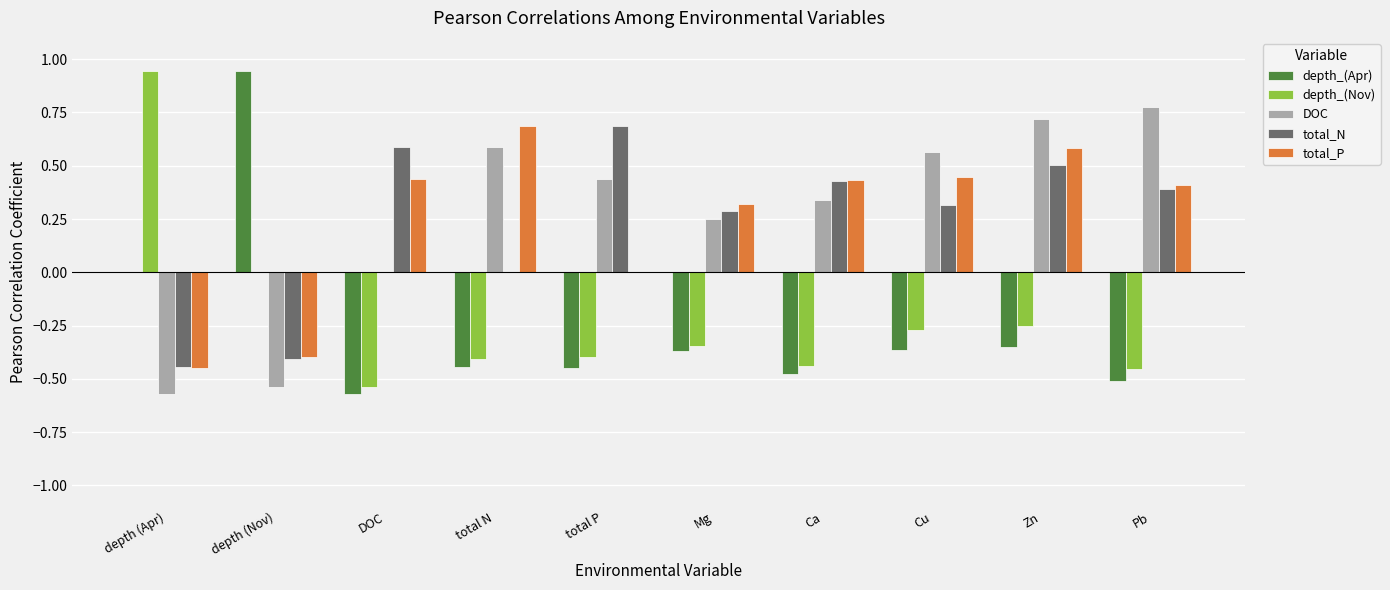

Where does the depth_(Nov) series first go above 0?

depth (Apr)